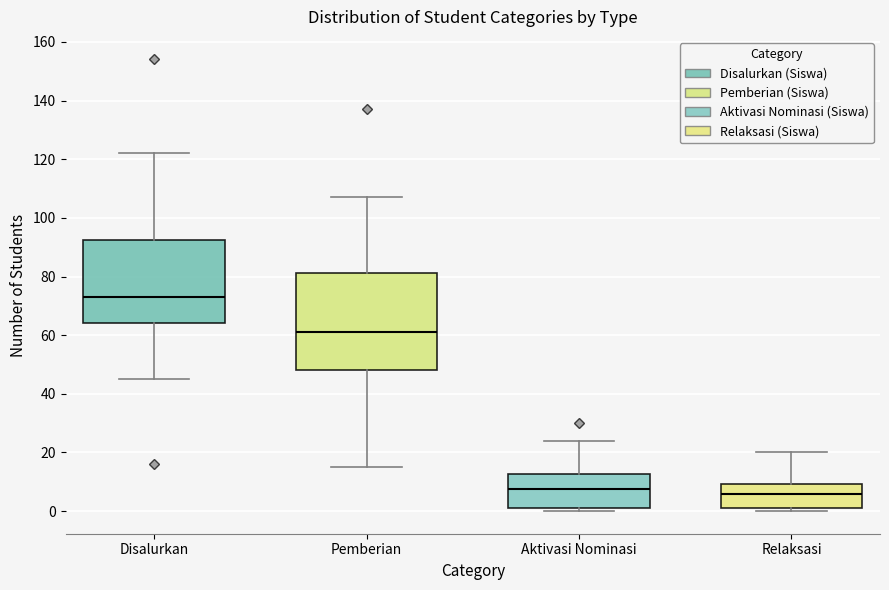

Which box has the highest median line?

Disalurkan